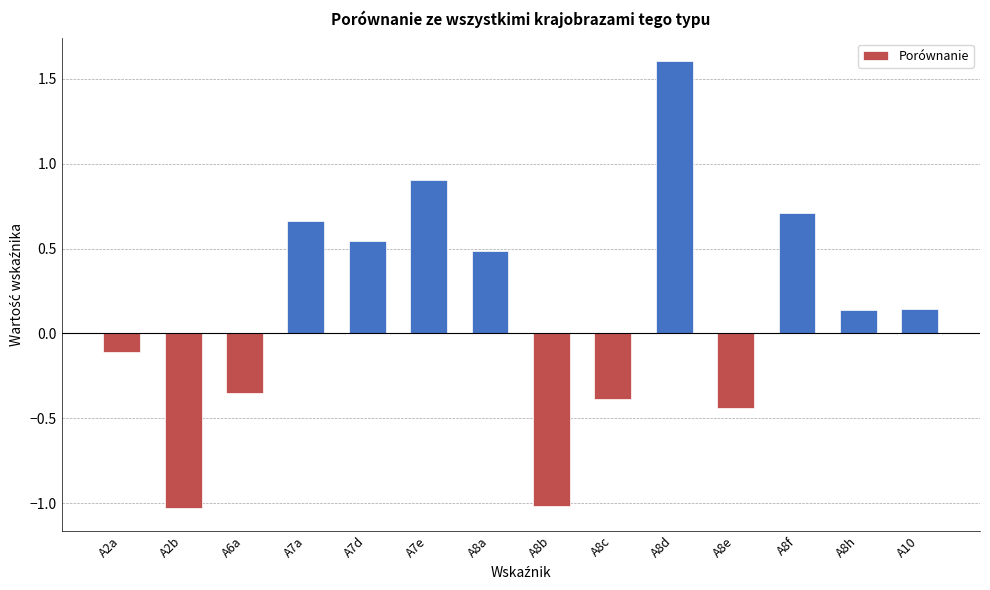

What is the change in value from A2a to A8b?

-0.9